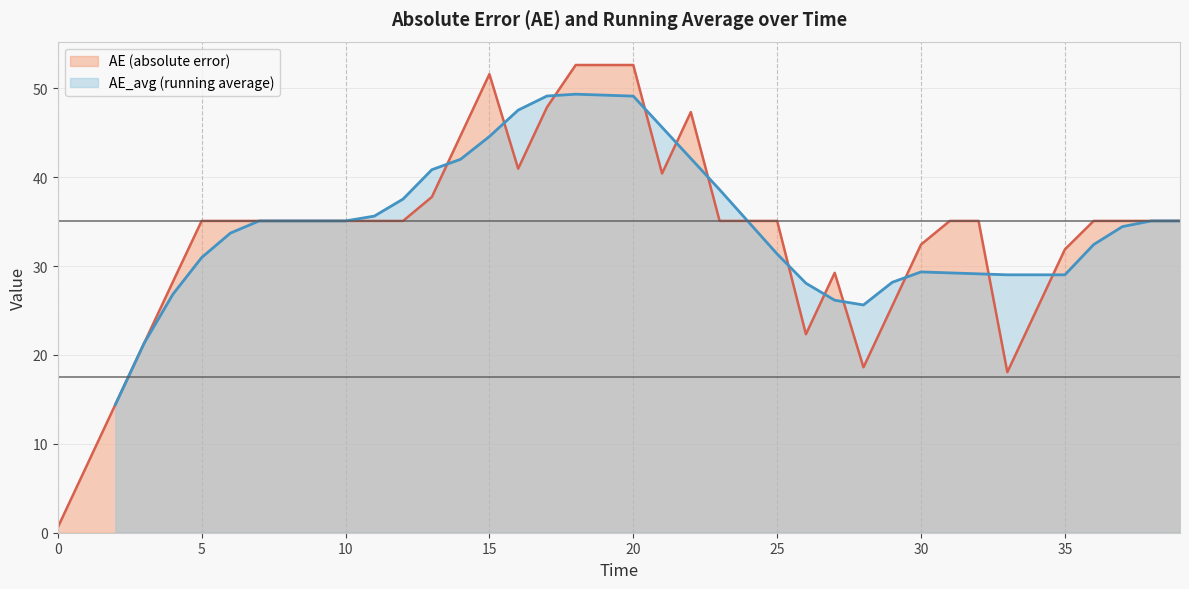

Which category has the highest value across all series?

18